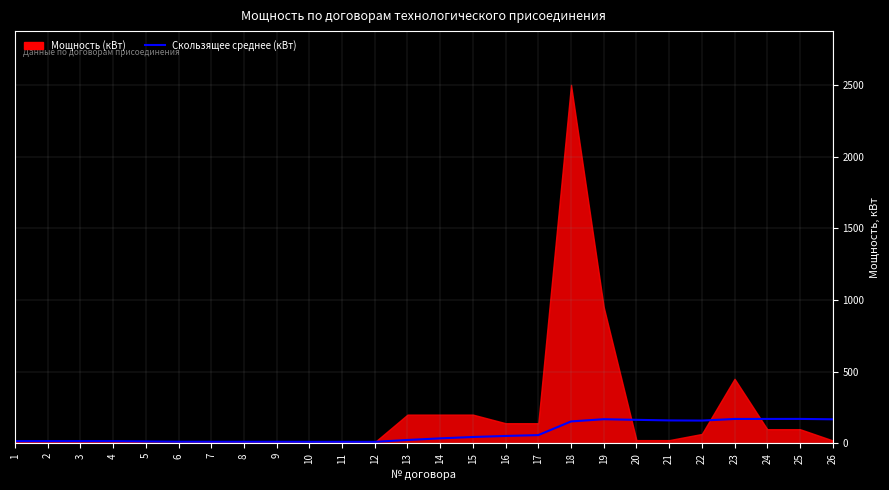

How many interior local valleys (lower than both neighbors) does the data have?

3